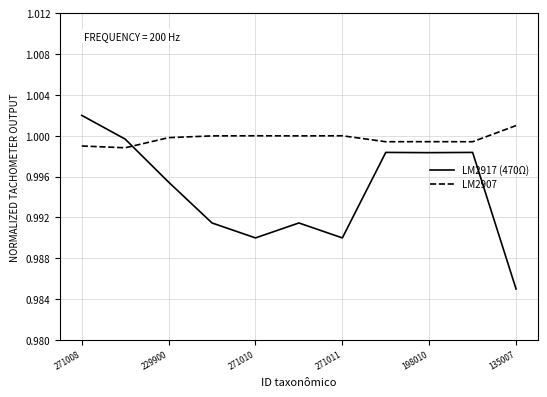

How many intersections are there between LM2907 and LM2917 (470Ω)?

1